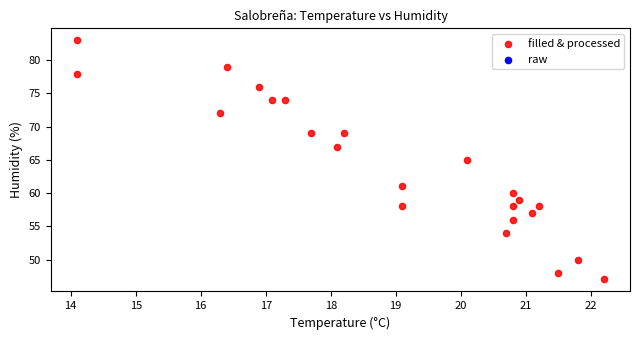

What is the range of Y values (max minus min)?

36